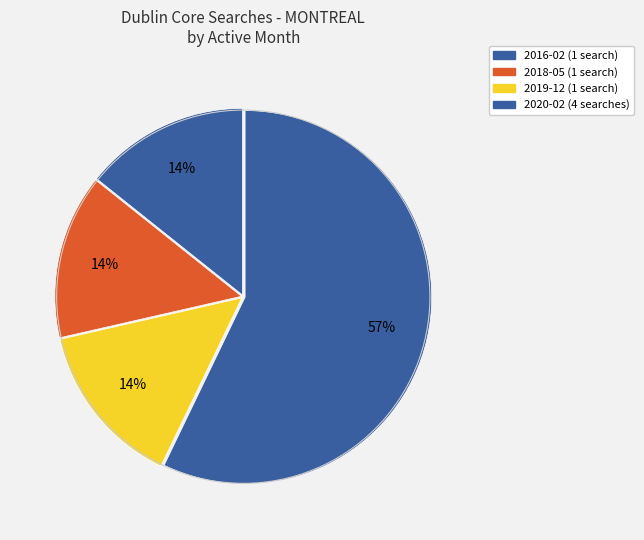

How many slices are in this pie chart?

4